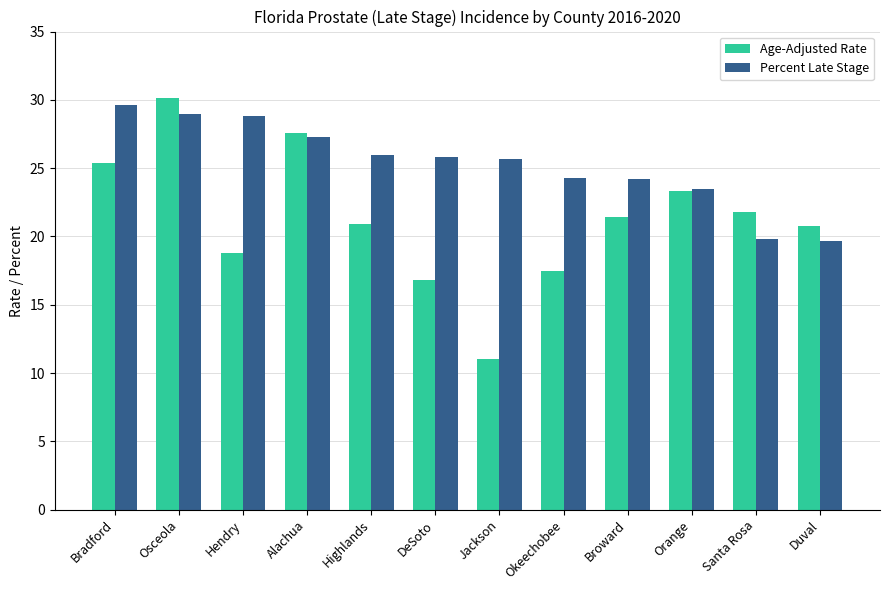

Which series has the widest spread of values?

Age-Adjusted Rate